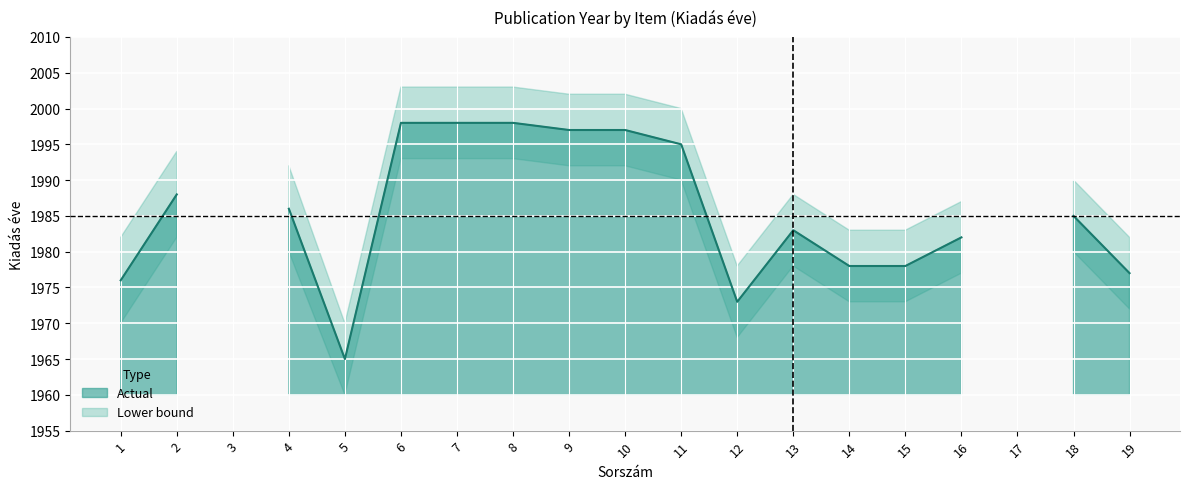

Is it true that Lower bound equals 1970 at 1?

True